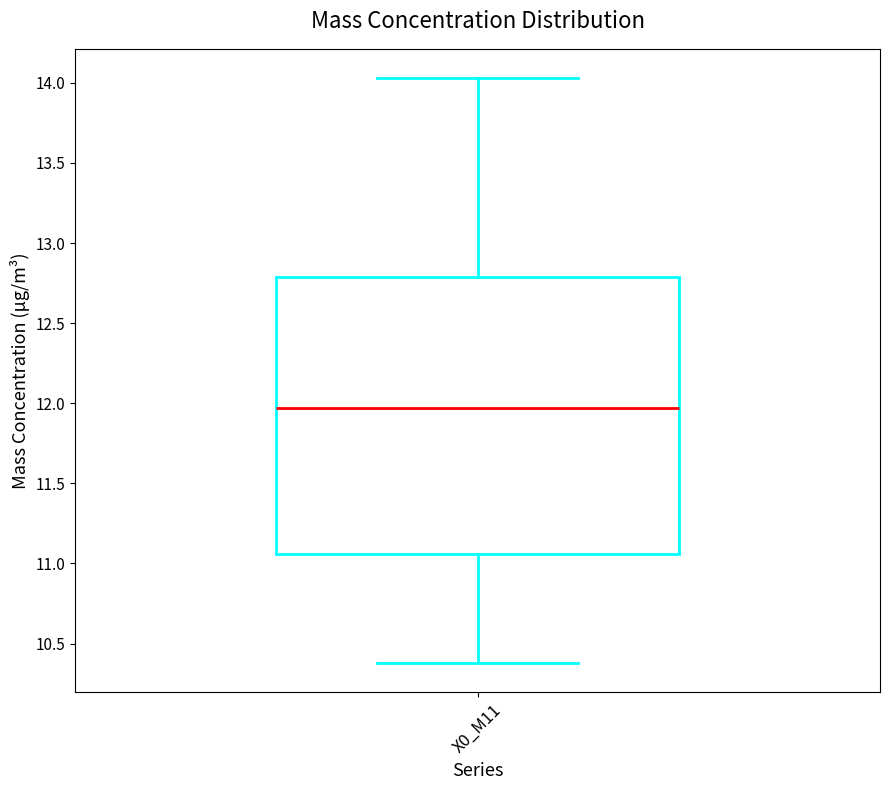

Where is the upper edge of the box for X0_M11 on the y-axis? The values are not printed on the chart, so give them approximately, as read against the axis.

12.80